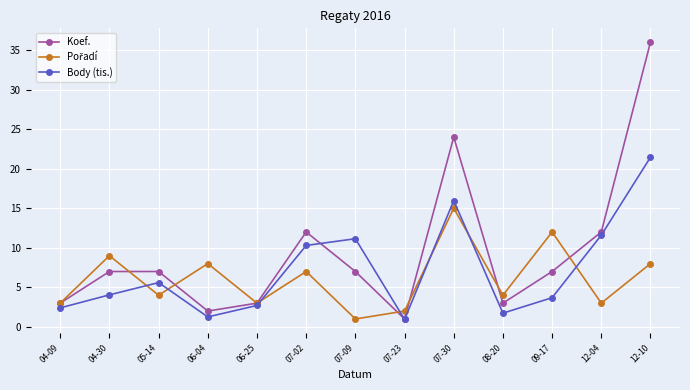

Where is the first local minimum for Body (tis.)?

06-04